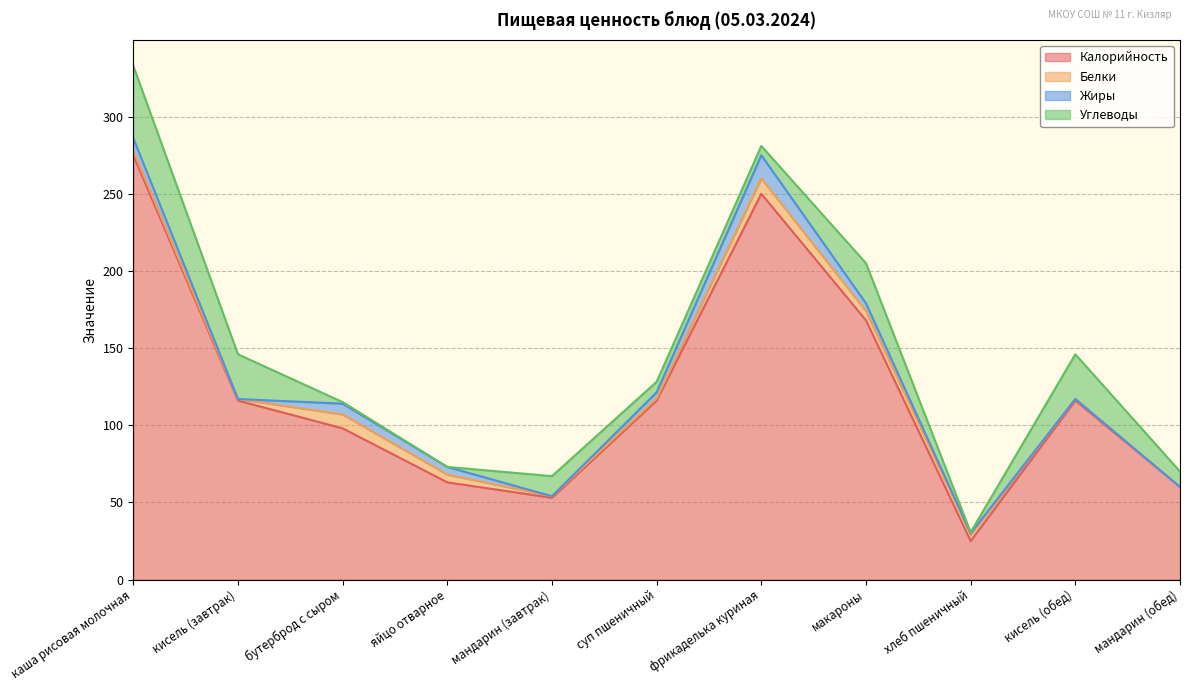

What is the maximum value shown in the chart?

275.0